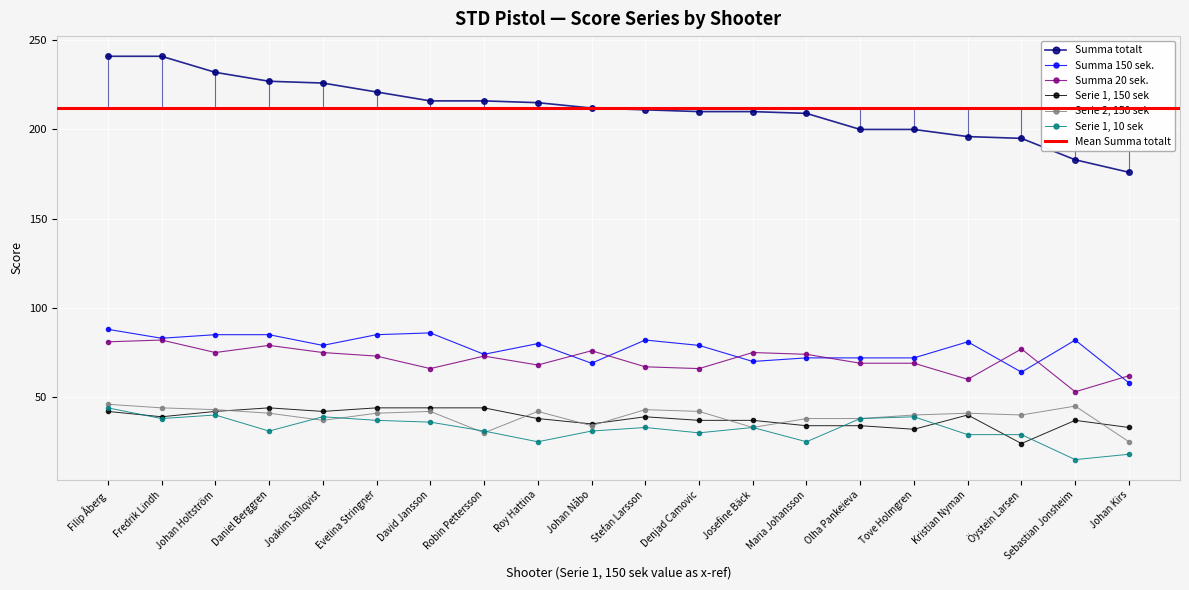

Where is the first local maximum for Summa 20 sek.?

Fredrik Lindh